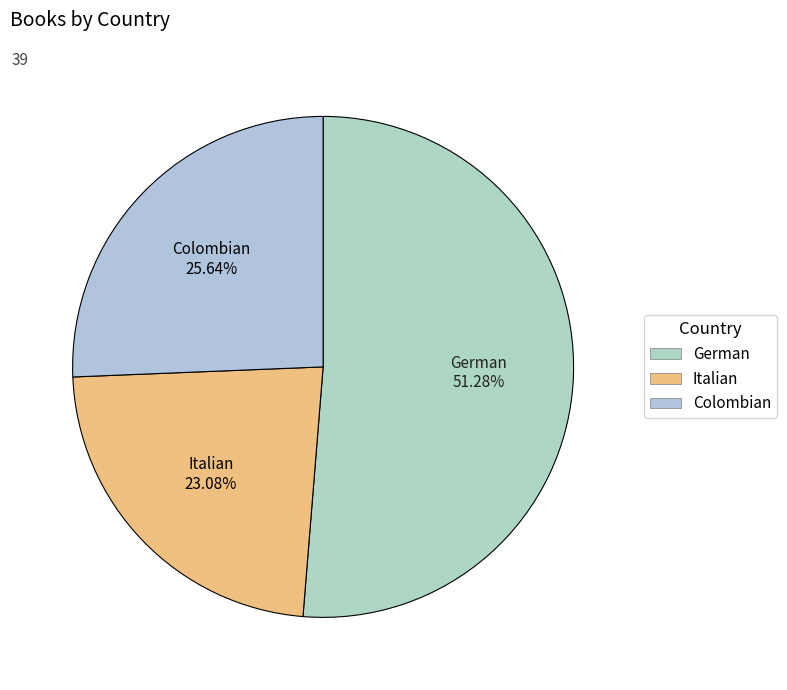

To the nearest percent, what portion does Italian represent?

23%